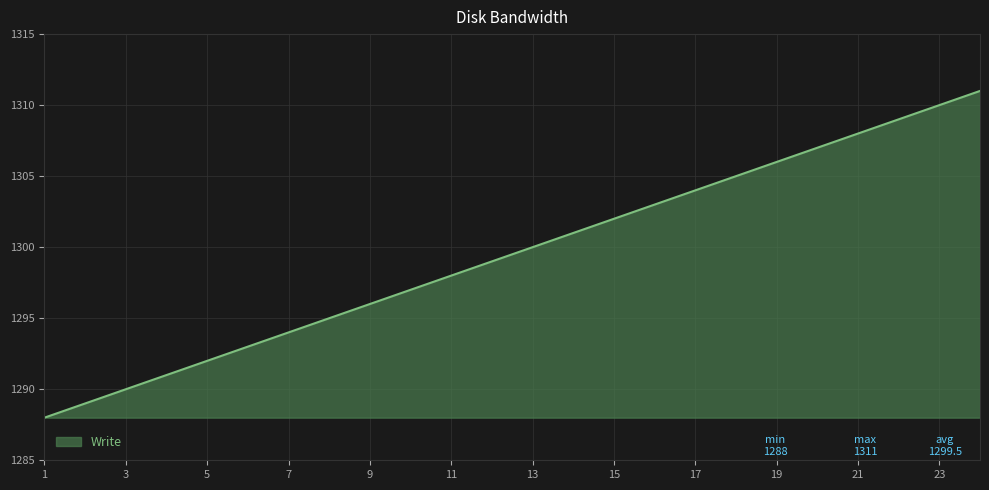

What is the greatest value displayed?

1311